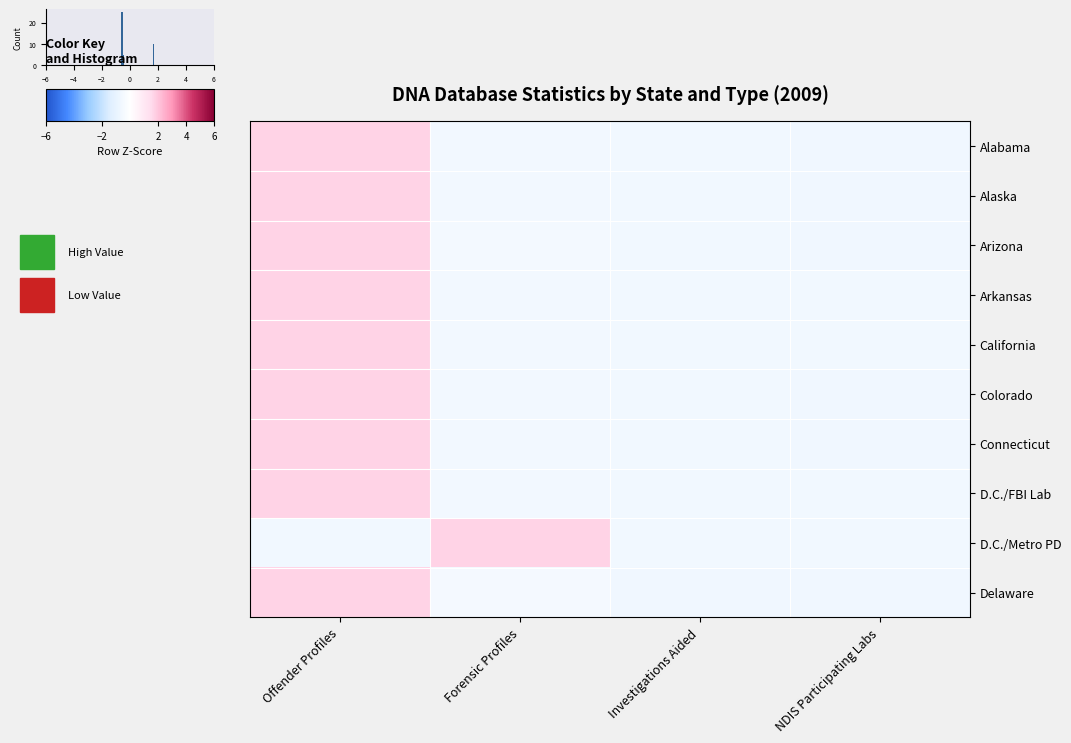

At how many categories does at least one series exceed 1?

2